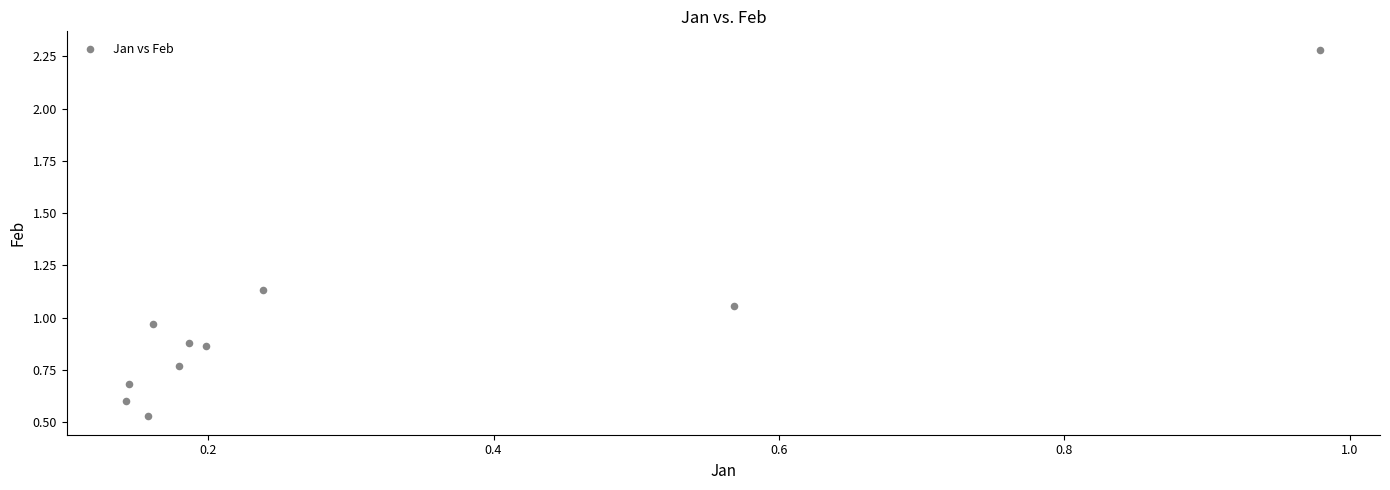

What is the average X value?

0.3